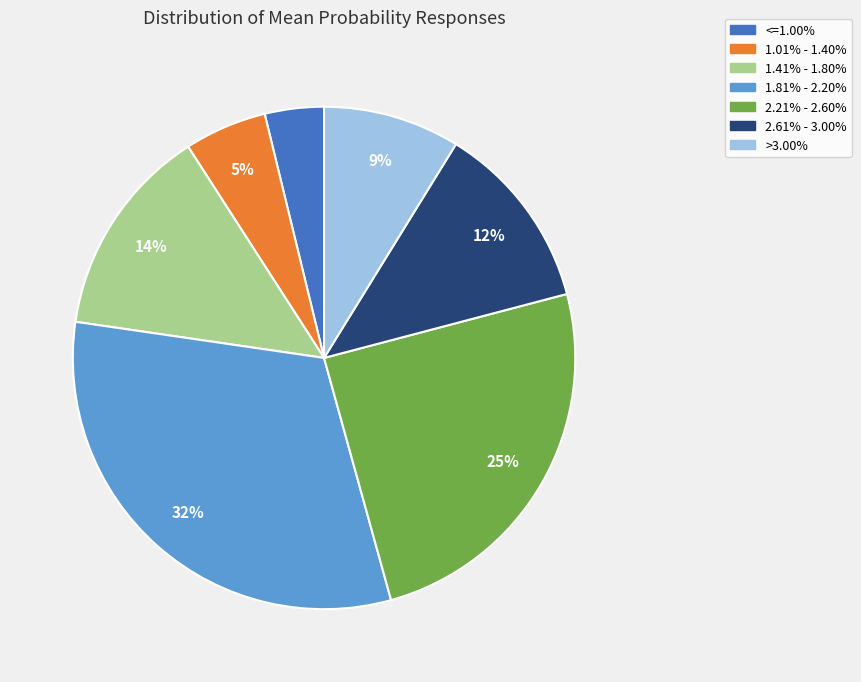

What percentage is the 1.81% - 2.20% slice, to the nearest percent?

32%